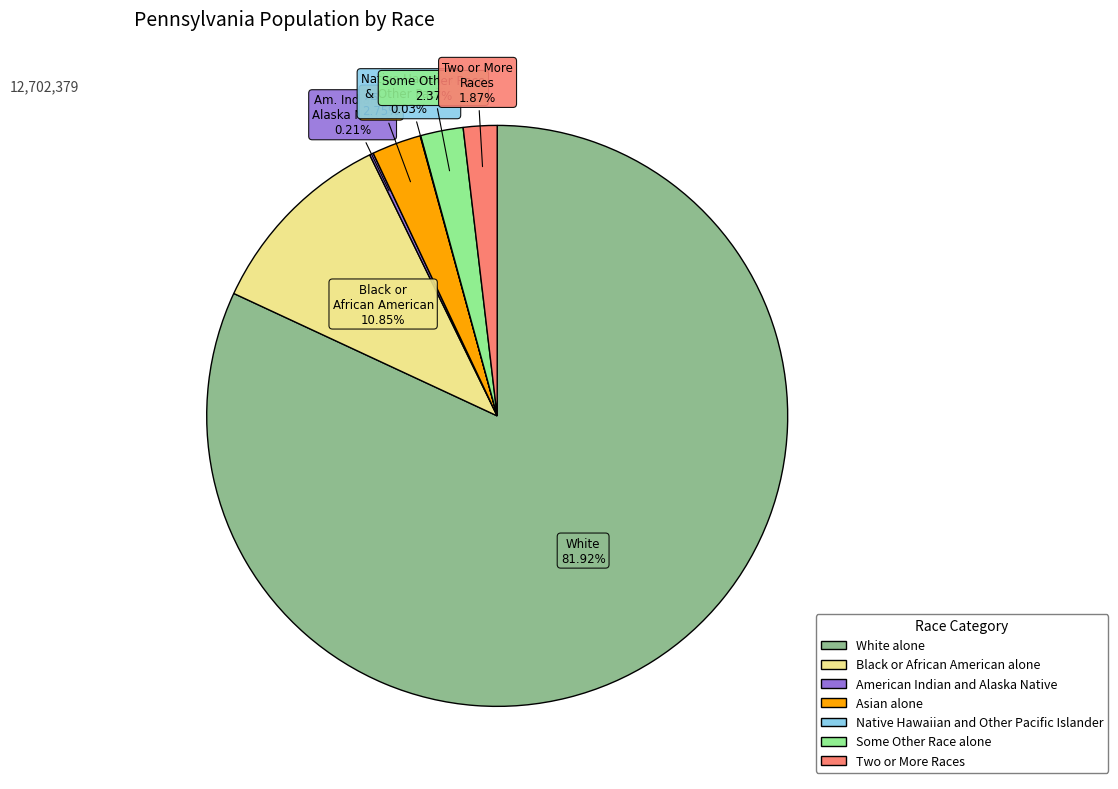

Is the sum of Some Other Race alone and Black or African American alone greater than half?

No